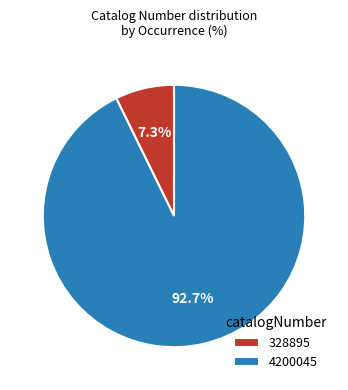

Rank the categories by value from lowest to highest.

328895, 4200045